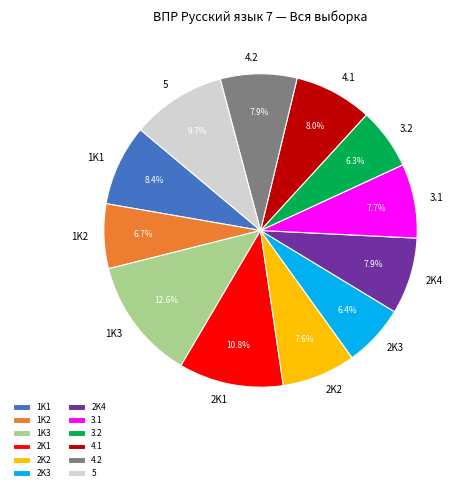

Is the sum of 4.1 and 1K1 greater than half?

No